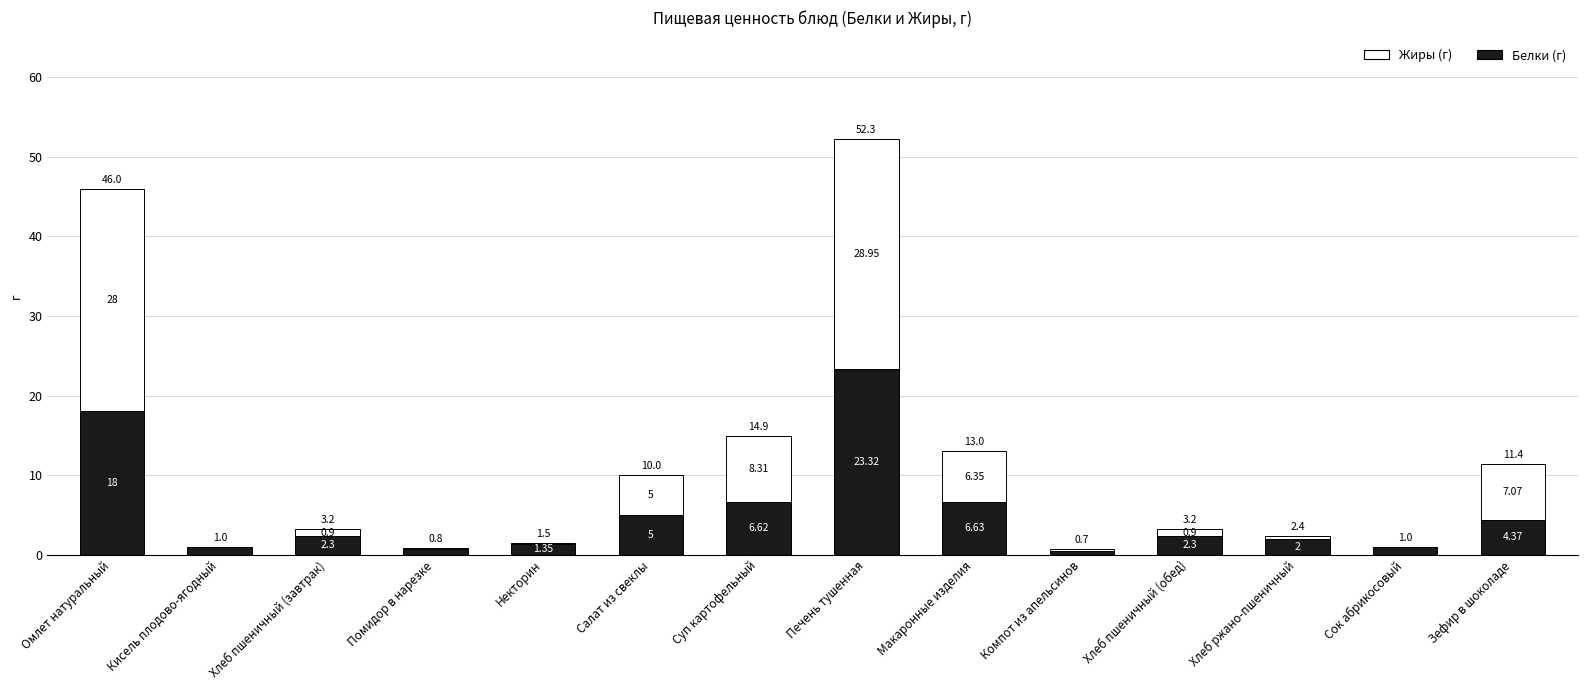

Does the chart contain stacked bars?

Yes